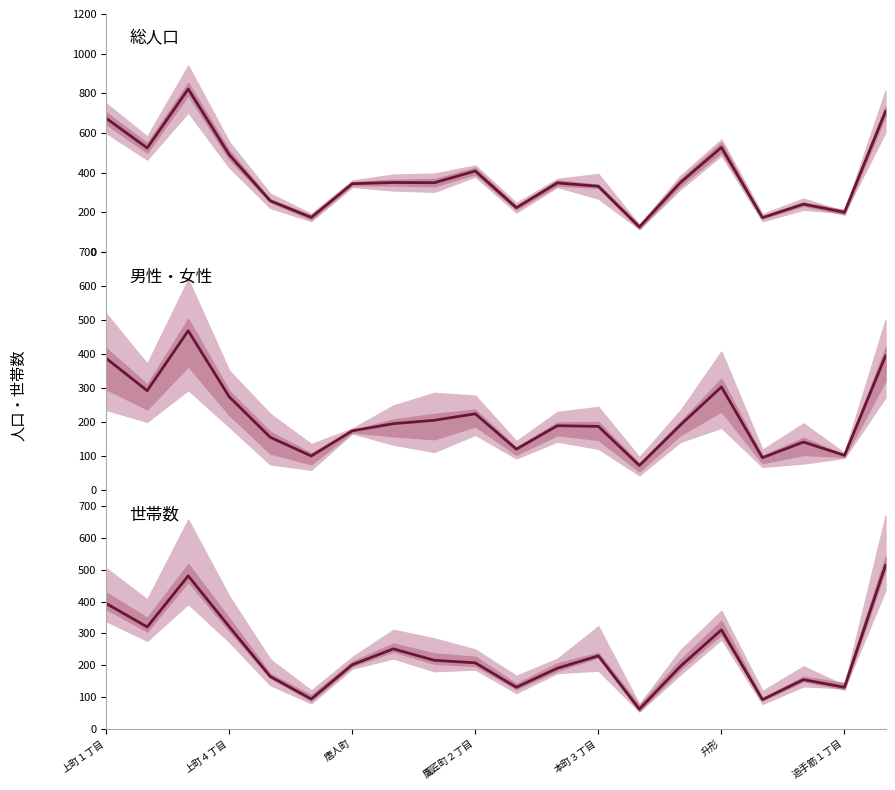

Is the value of 総人口 at 升形 greater than the value of 女性 at 10?

Yes